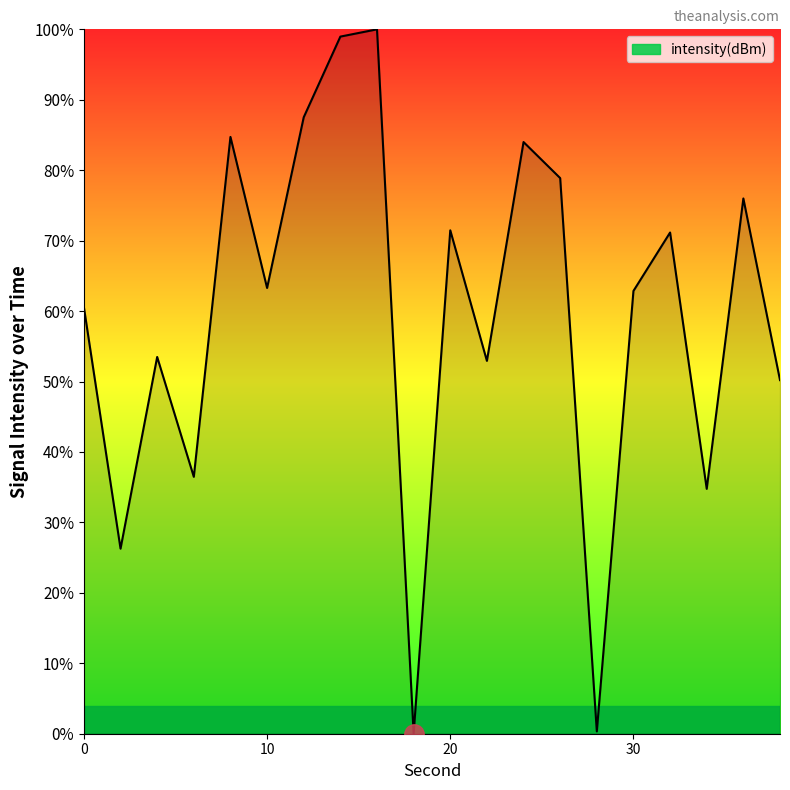

What is the average value?

59.7